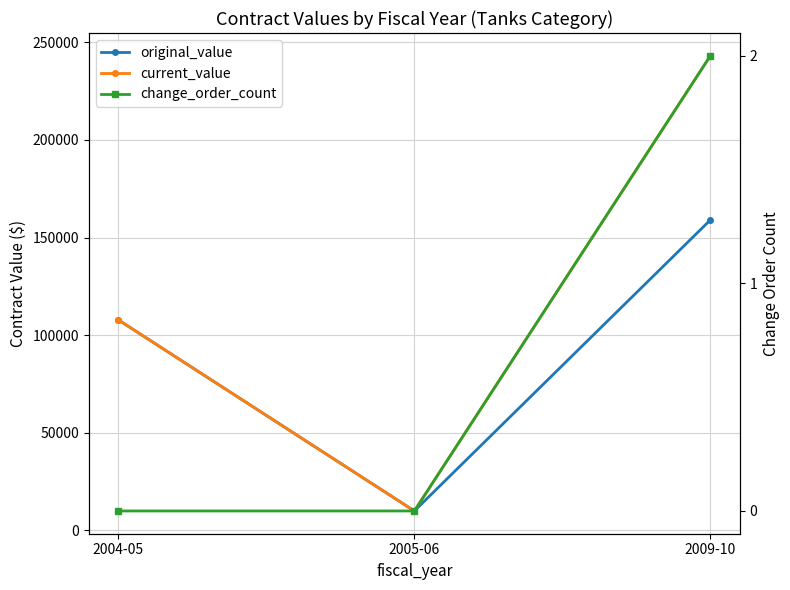

Is this an area chart (filled region under the line)?

No